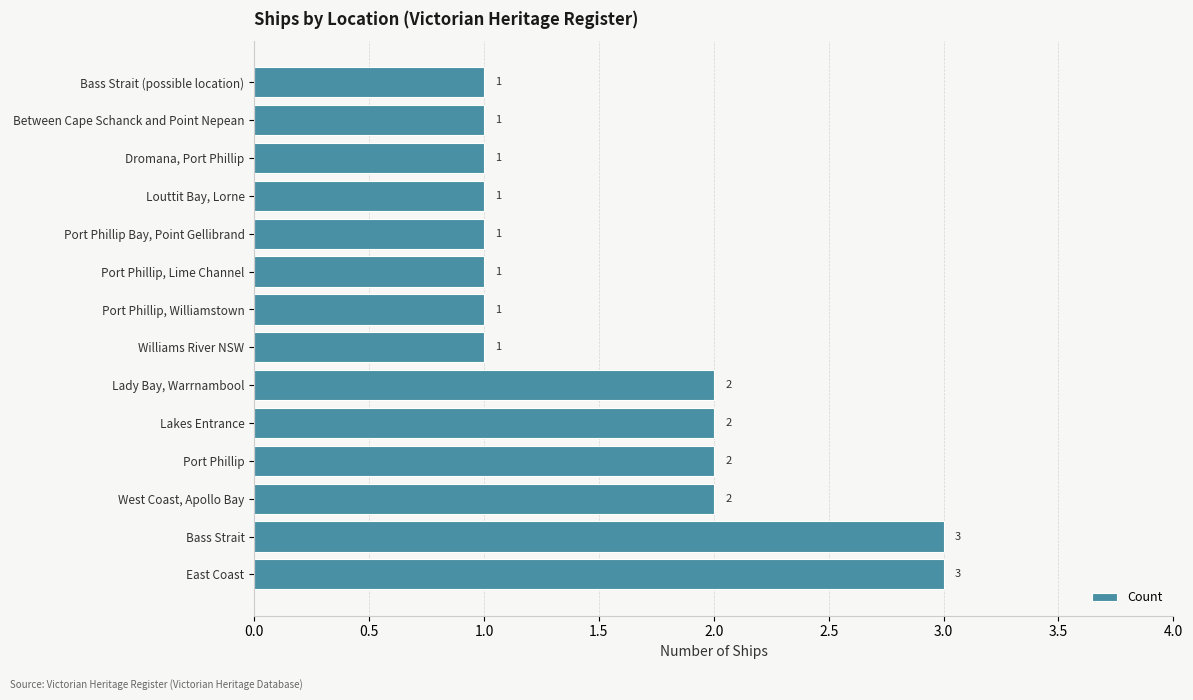

The chart shows a value of 1 at Port Phillip, Lime Channel. True or false?

True